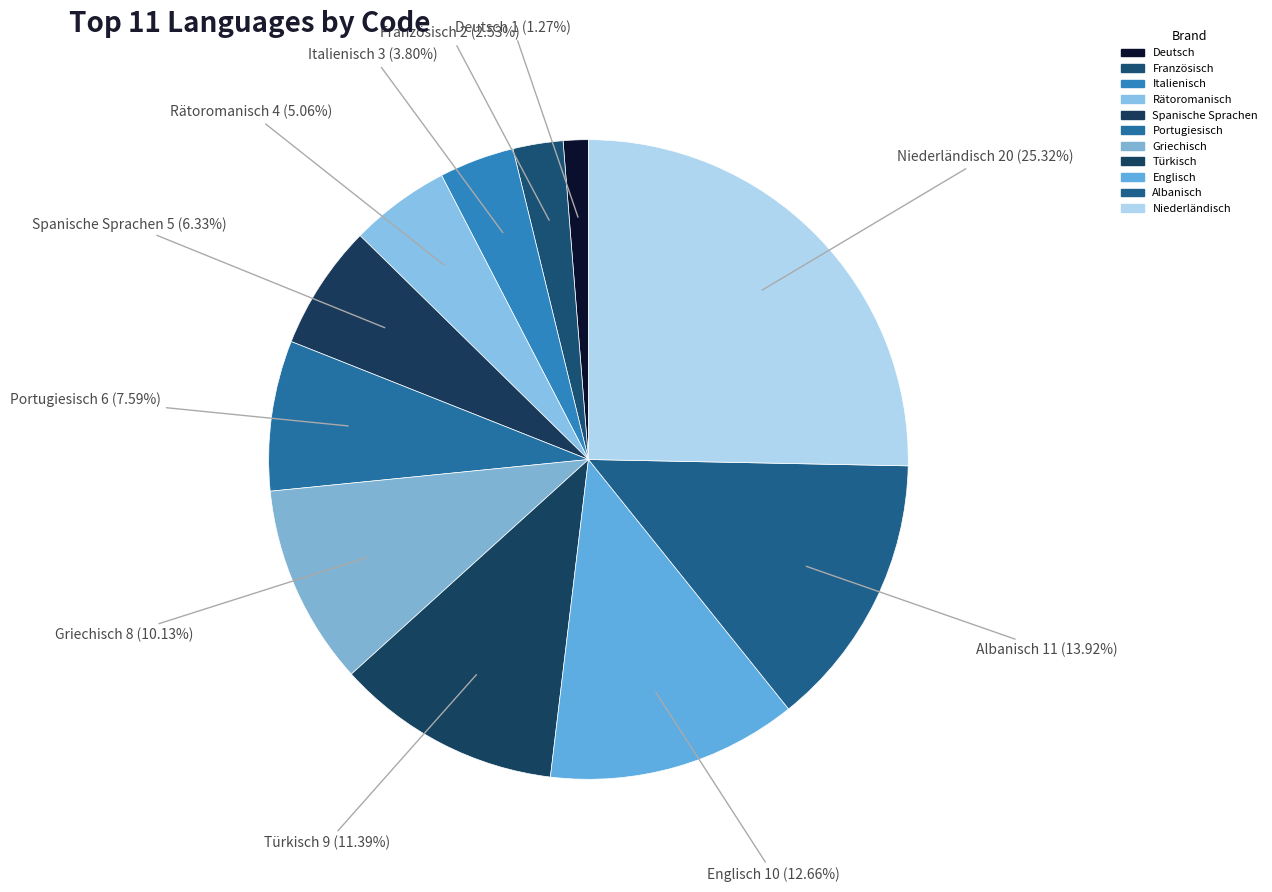

To the nearest percent, what is the average slice percentage?

9%